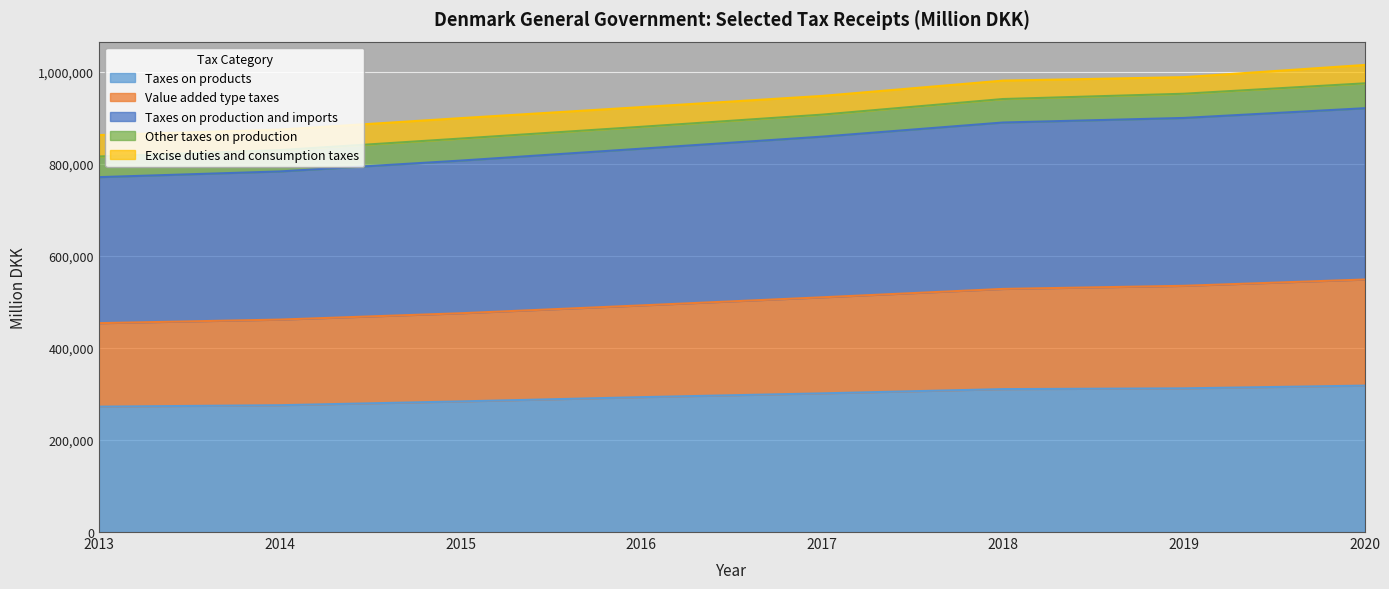

What is the minimum value for Taxes on products?

272304